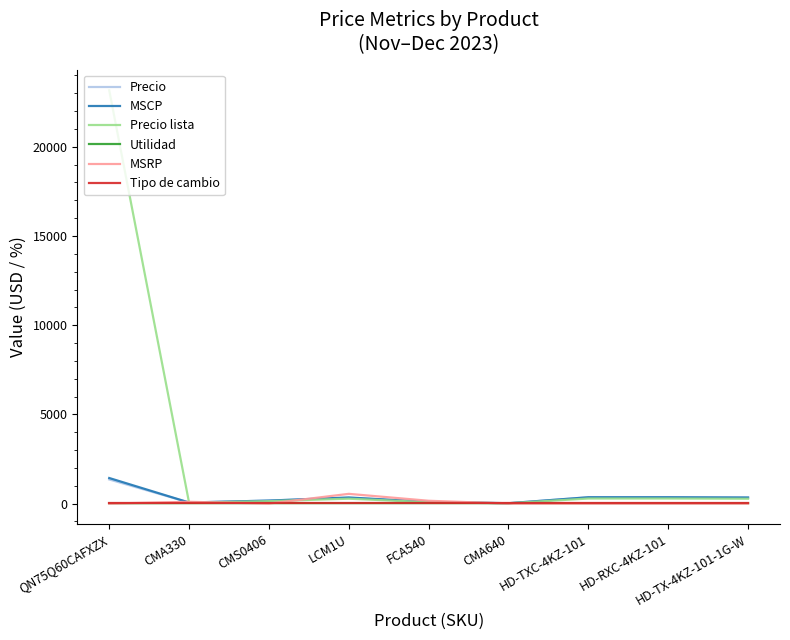

Which series has the widest spread of values?

Precio lista